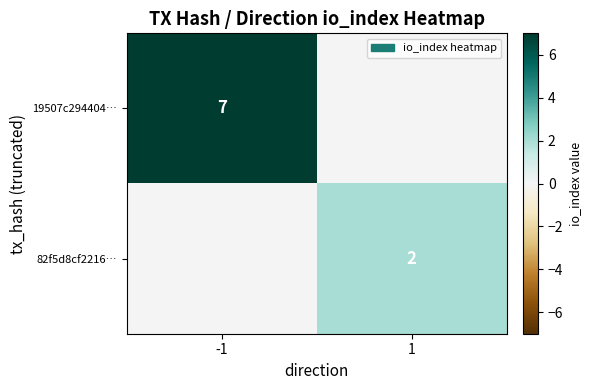

Is the value of 19507c294404… at -1 greater than the value of 82f5d8cf2216… at 1?

Yes